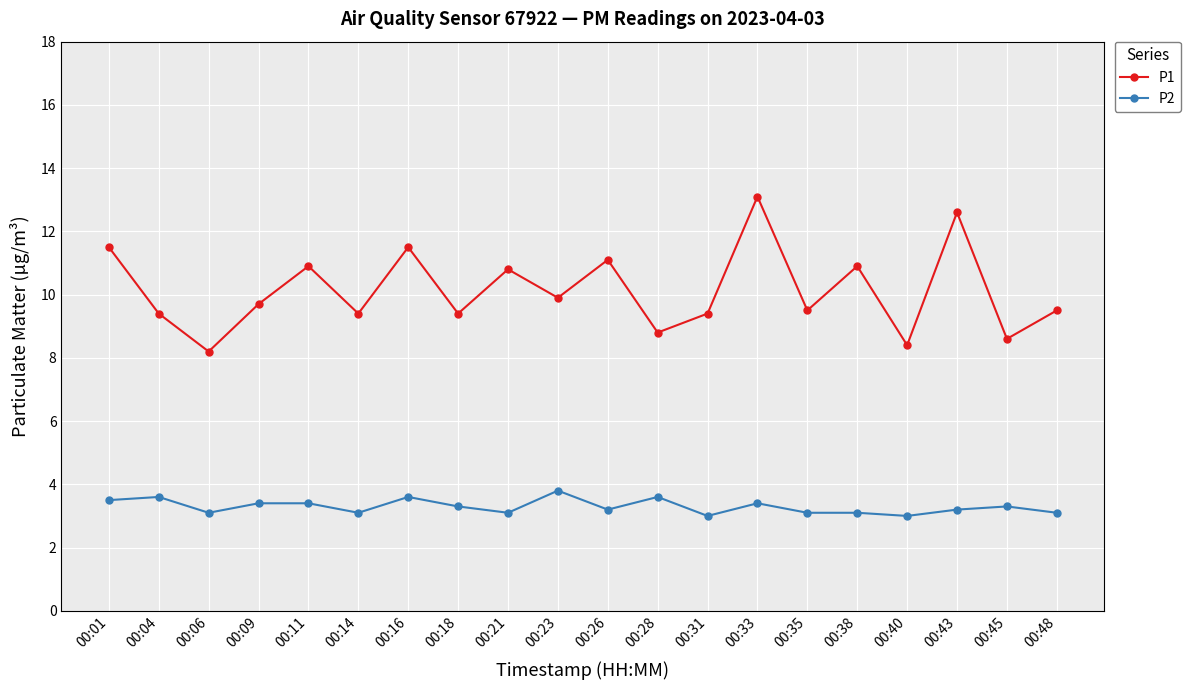

What is the sum of the P1 values at 00:23 and 00:28?

18.7